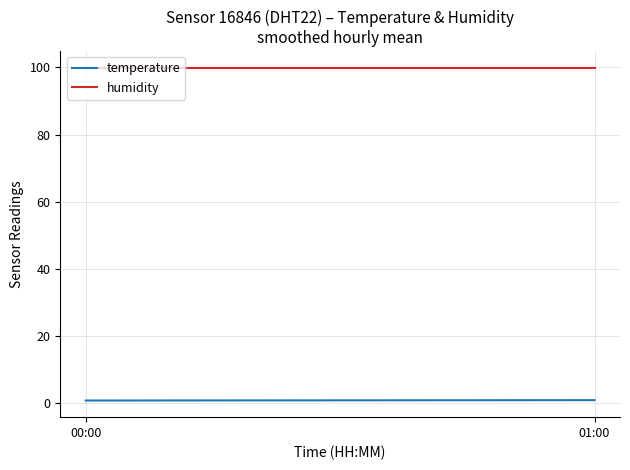

At which category does the chart reach its minimum across all series?

00:00